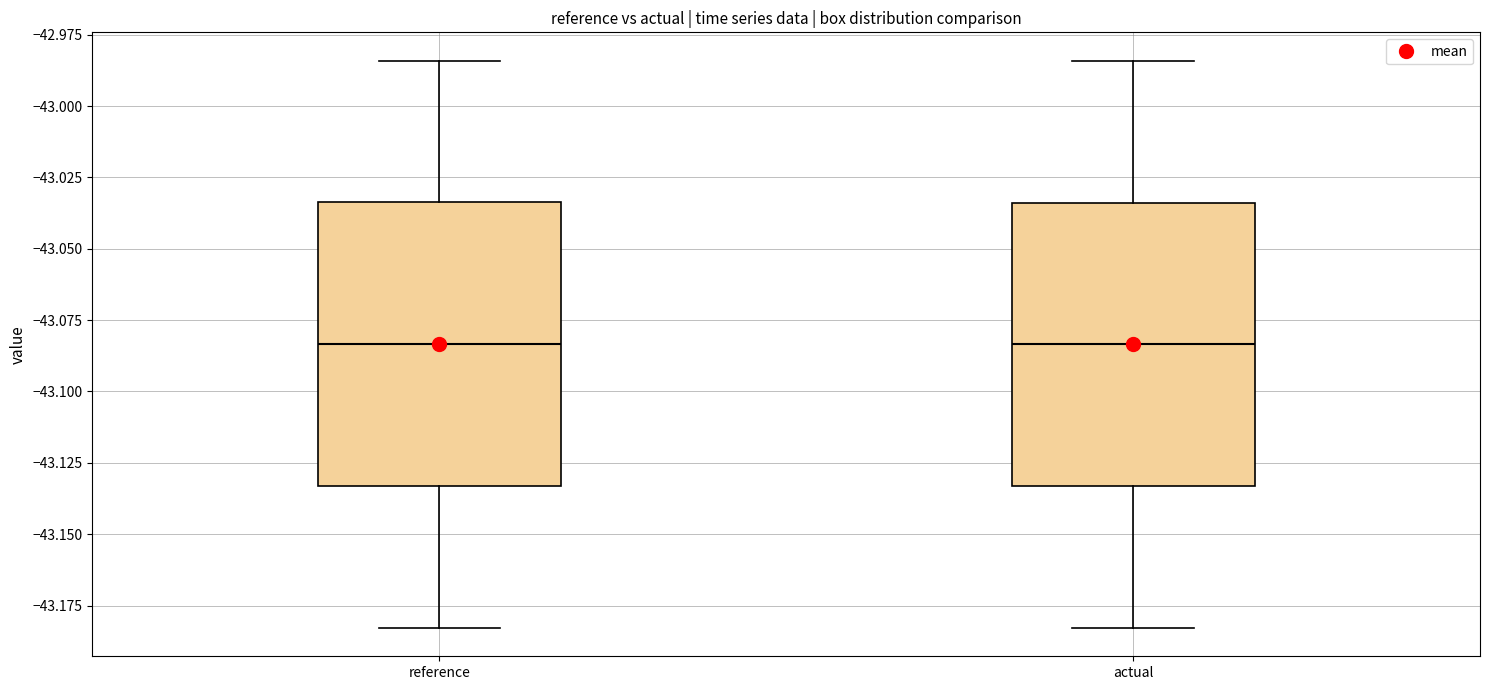

Reading left to right, read every box against the y-axis: the position of its median line, the range the box covers, and the ends of its whiskers. The values are not printed on the chart, so give them approximately, as read against the axis.

reference: median -43.085, box -43.135 to -43.035, whiskers -43.185 to -42.985
actual: median -43.085, box -43.135 to -43.035, whiskers -43.185 to -42.985